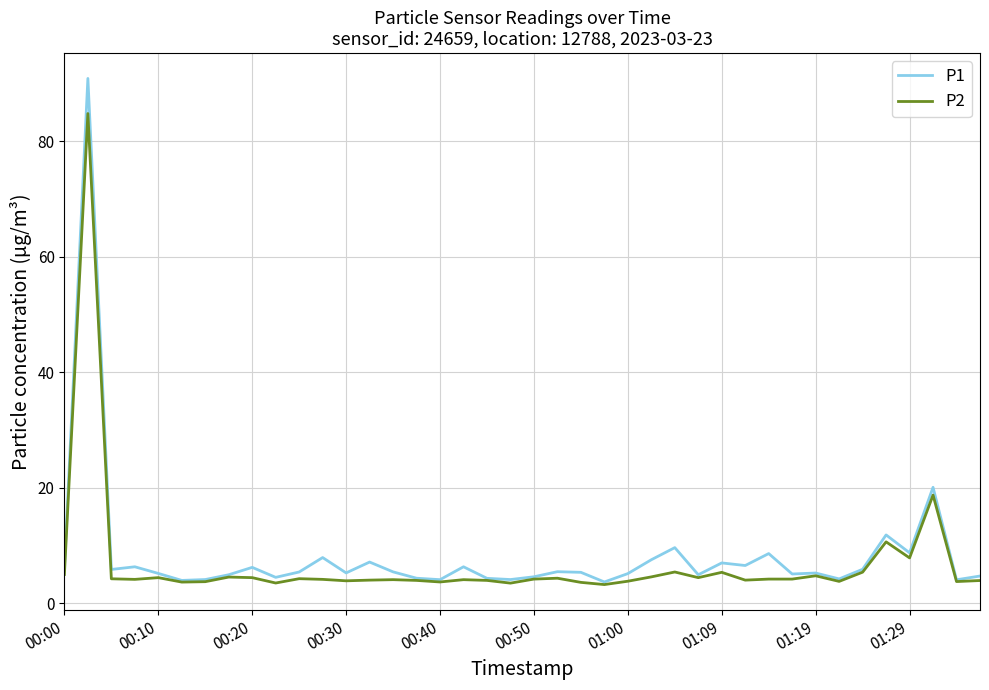

What is the sum of all P1 values?

329.3